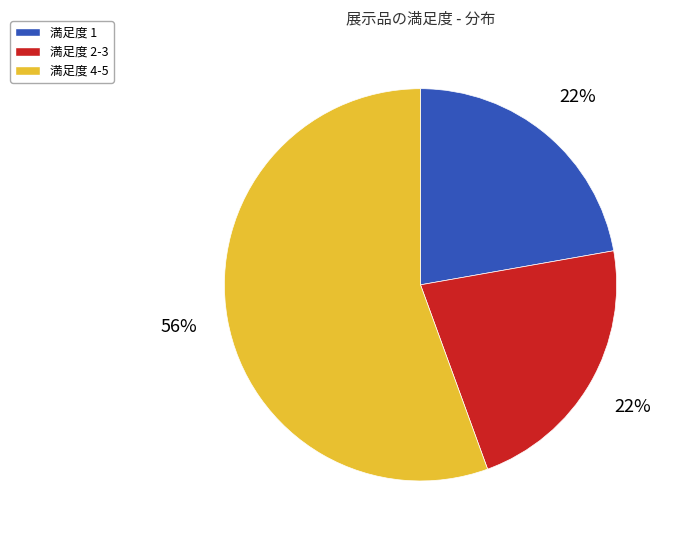

Approximately how many times larger is the value at 満足度 1 compared to 満足度 4-5?

0.4